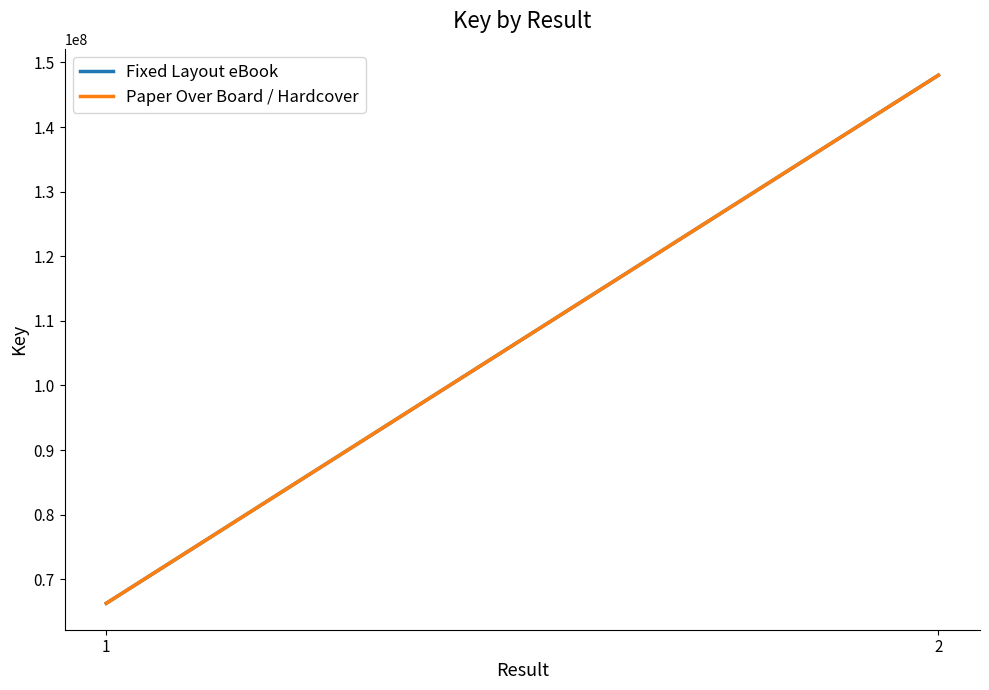

What is the approximate value of Fixed Layout eBook at 1, to the nearest 100?

66278600